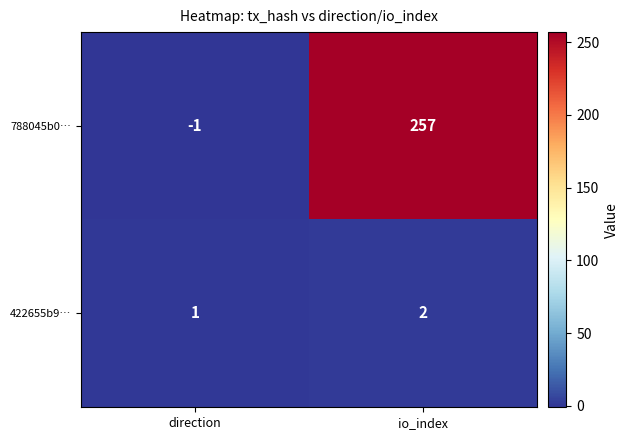

What is the sum of all 422655b9… values?

3